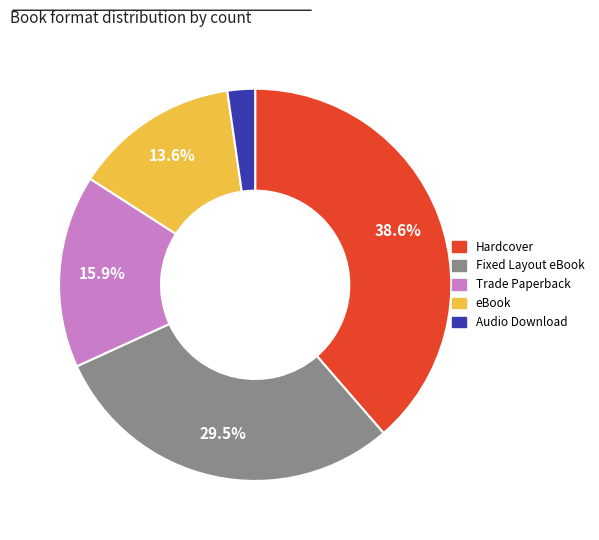

Does any single category account for the majority?

No